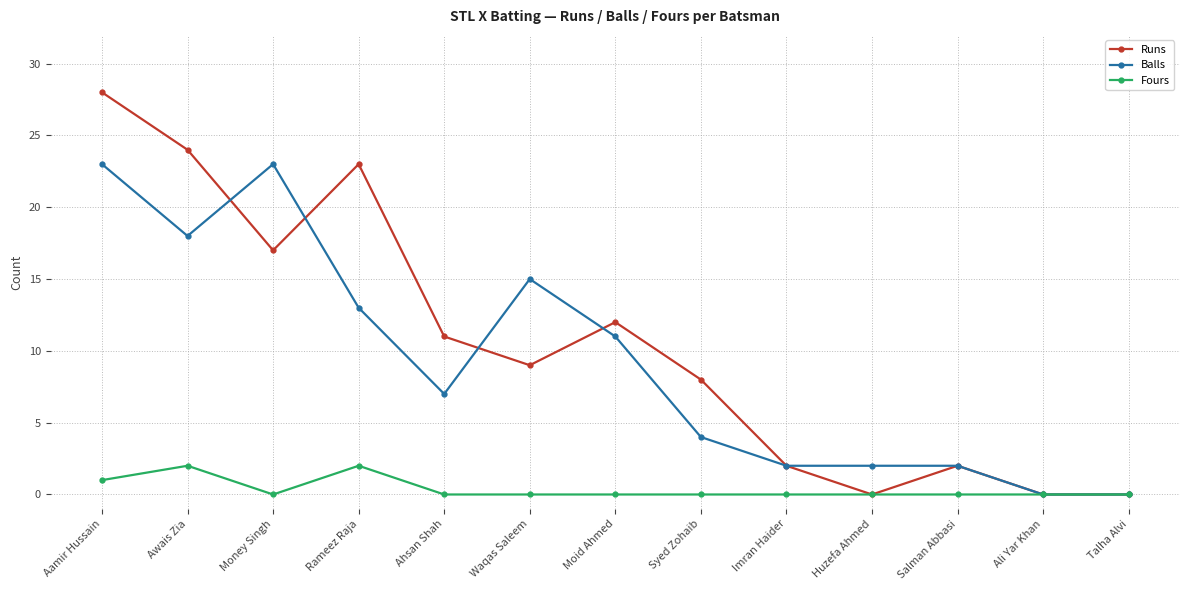

The Runs series shows 0 at Huzefa Ahmed. True or false?

True